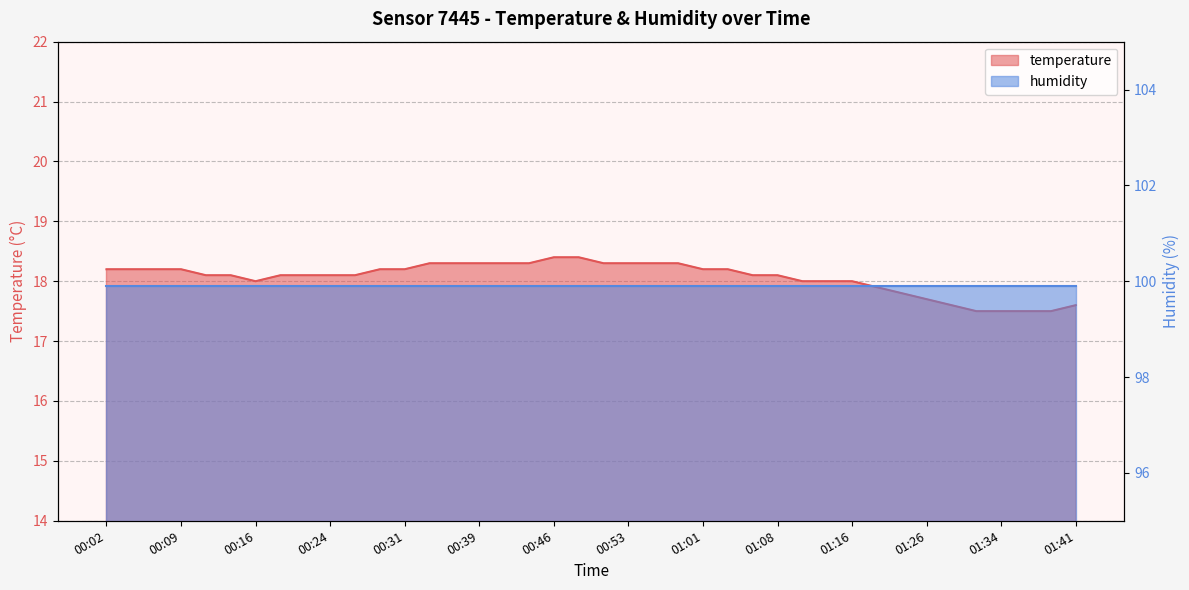

What is the maximum value shown in the chart?

18.4